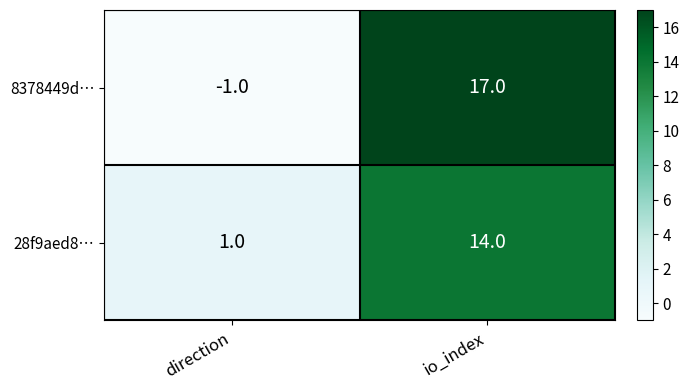

At direction, list the series in order from largest to smallest.

28f9aed8…, 8378449d…